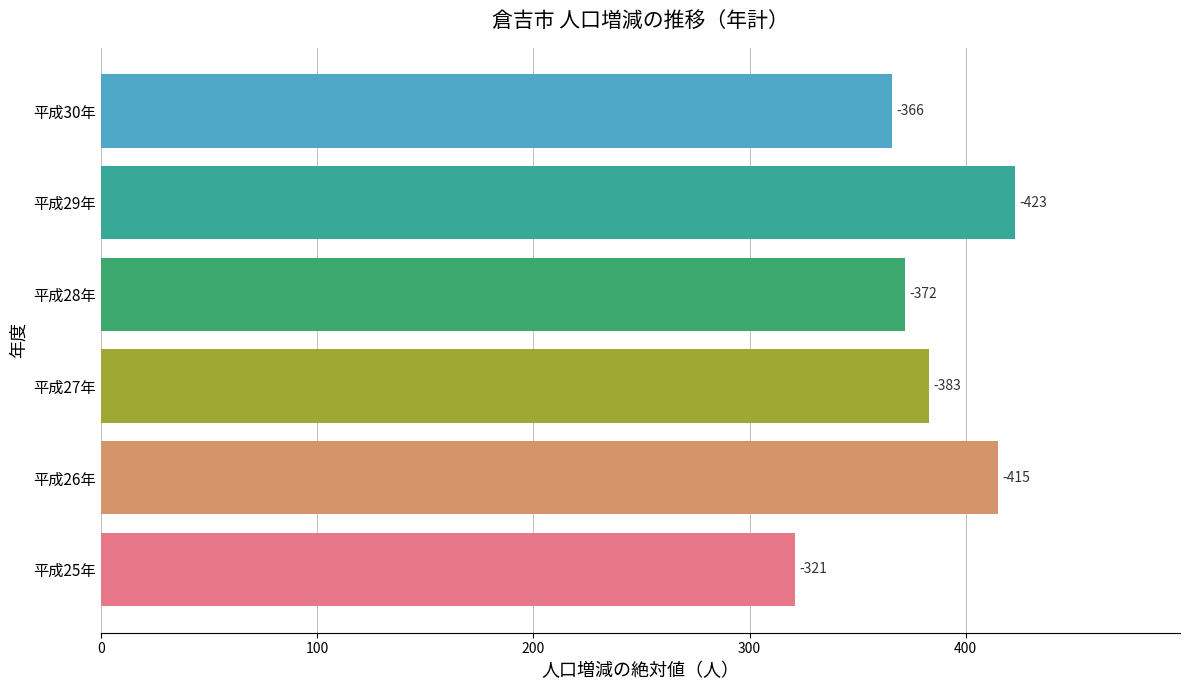

How many bars are there in total?

6